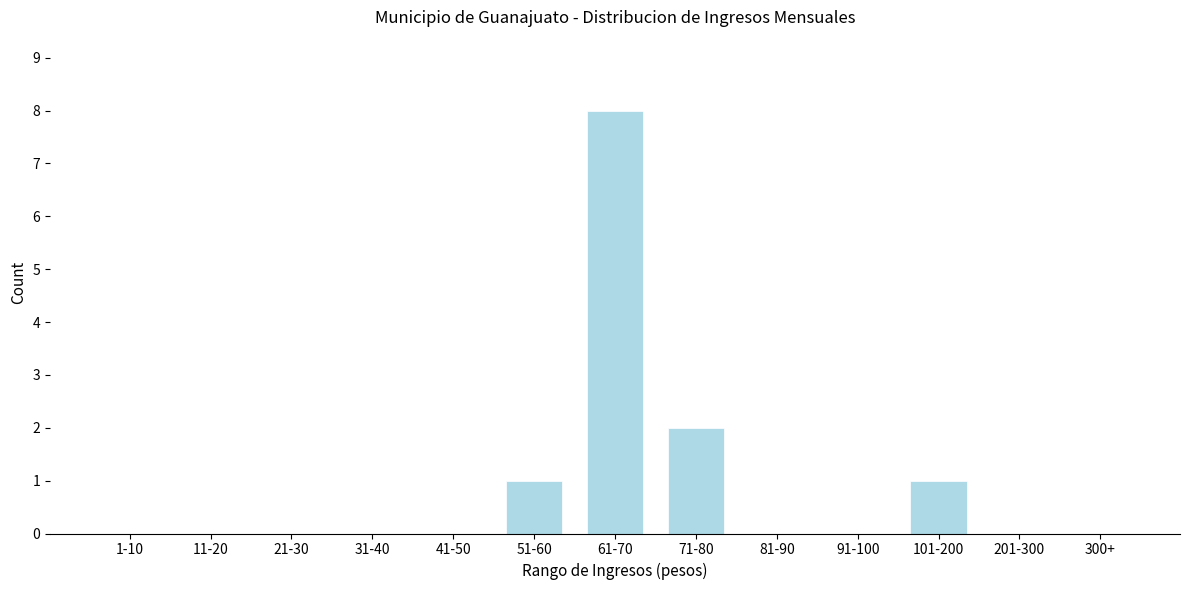

Reading right to left, transcribe all the data shown in this chart.

300+=0	201-300=0	101-200=1	91-100=0	81-90=0	71-80=2	61-70=8	51-60=1	41-50=0	31-40=0	21-30=0	11-20=0	1-10=0